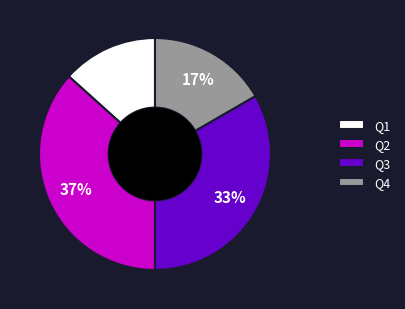

What is the ratio of the value at Q3 to the value at Q2?

0.9